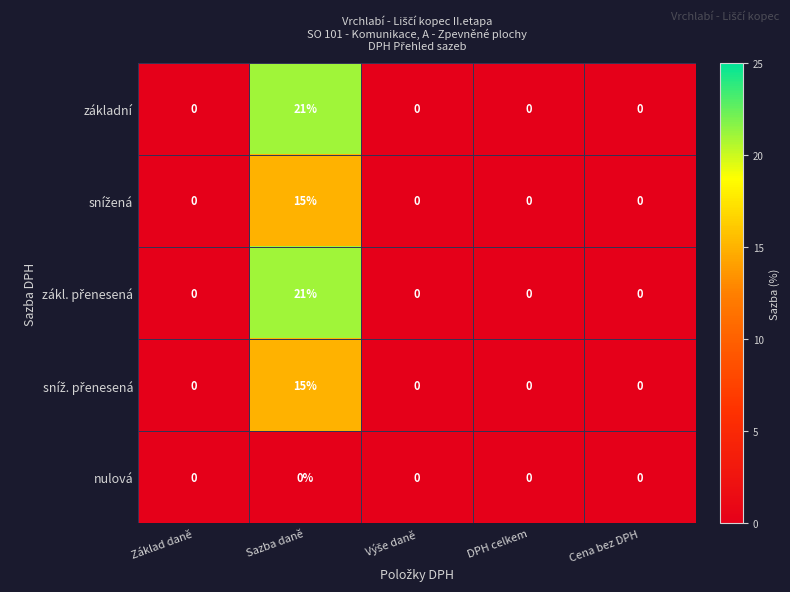

Which category has the highest value across all series?

Sazba daně